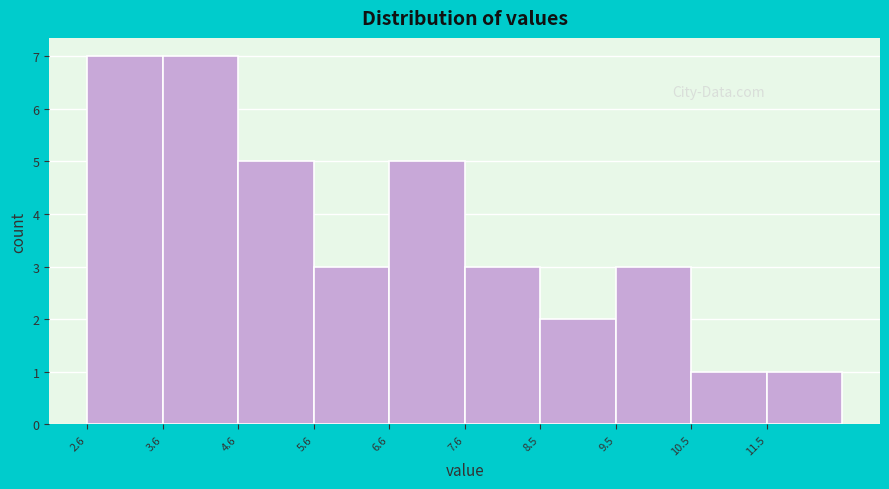

Reading left to right, list every bar in this chart as the range it spans on the x-axis followed by its height. Neither the bar edges nor the heights are printed on the chart, so give them approximately, as read against the axes.

2.60 to 3.59: 7
3.59 to 4.58: 7
4.58 to 5.57: 5
5.57 to 6.56: 3
6.56 to 7.55: 5
7.55 to 8.54: 3
8.54 to 9.53: 2
9.53 to 10.52: 3
10.52 to 11.51: 1
11.51 to 12.50: 1